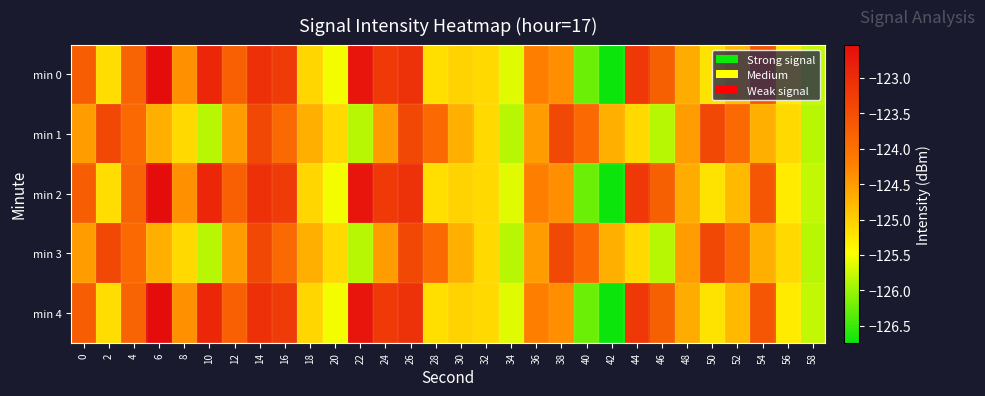

Reading right to left, extract all data points from this chart.

min 0: 58=-125.8	56=-125.3	54=-123.6	52=-124.8	50=-125.2	48=-124.7	46=-123.8	44=-123.2	42=-126.7	40=-126.2	38=-124.4	36=-124.2	34=-125.6	32=-125.1	30=-125.0	28=-125.2	26=-123.1	24=-123.2	22=-122.7	20=-125.5	18=-125.1	16=-123.2	14=-123.1	12=-123.8	10=-122.9	8=-124.4	6=-122.5	4=-123.8	2=-125.1	0=-123.7
min 1: 58=-125.8	56=-125.1	54=-124.7	52=-123.9	50=-123.4	48=-124.5	46=-125.8	44=-125.1	42=-124.7	40=-123.9	38=-123.4	36=-124.5	34=-125.8	32=-125.1	30=-124.7	28=-123.9	26=-123.4	24=-124.5	22=-125.8	20=-125.1	18=-124.7	16=-123.9	14=-123.4	12=-124.5	10=-125.8	8=-125.1	6=-124.7	4=-123.9	2=-123.4	0=-124.5
min 2: 58=-125.8	56=-125.3	54=-123.6	52=-124.8	50=-125.2	48=-124.7	46=-123.8	44=-123.2	42=-126.7	40=-126.2	38=-124.4	36=-124.2	34=-125.6	32=-125.1	30=-125.0	28=-125.2	26=-123.1	24=-123.2	22=-122.7	20=-125.5	18=-125.1	16=-123.2	14=-123.1	12=-123.8	10=-122.9	8=-124.4	6=-122.5	4=-123.8	2=-125.1	0=-123.7
min 3: 58=-125.8	56=-125.1	54=-124.7	52=-123.9	50=-123.4	48=-124.5	46=-125.8	44=-125.1	42=-124.7	40=-123.9	38=-123.4	36=-124.5	34=-125.8	32=-125.1	30=-124.7	28=-123.9	26=-123.4	24=-124.5	22=-125.8	20=-125.1	18=-124.7	16=-123.9	14=-123.4	12=-124.5	10=-125.8	8=-125.1	6=-124.7	4=-123.9	2=-123.4	0=-124.5
min 4: 58=-125.8	56=-125.3	54=-123.6	52=-124.8	50=-125.2	48=-124.7	46=-123.8	44=-123.2	42=-126.7	40=-126.2	38=-124.4	36=-124.2	34=-125.6	32=-125.1	30=-125.0	28=-125.2	26=-123.1	24=-123.2	22=-122.7	20=-125.5	18=-125.1	16=-123.2	14=-123.1	12=-123.8	10=-122.9	8=-124.4	6=-122.5	4=-123.8	2=-125.1	0=-123.7